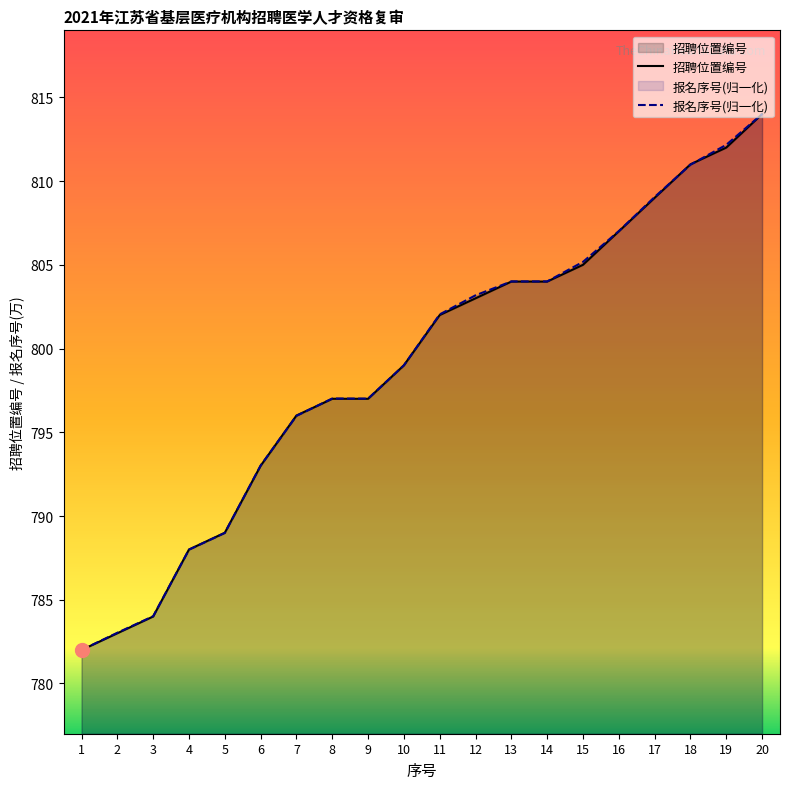

The value of 招聘位置编号 at 6 is 793.0. True or false?

True